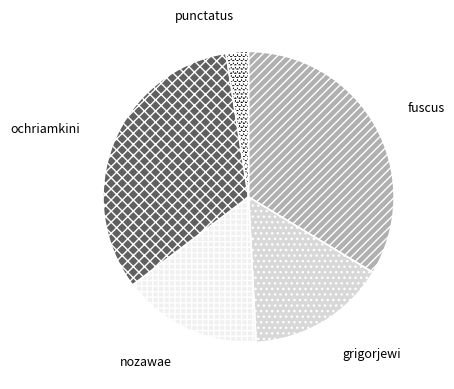

What is the largest slice in the pie chart?

fuscus